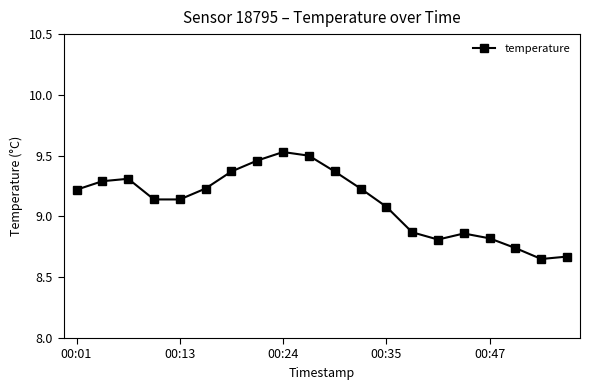

True or false: the data has more than 0 interior local peaks.

True